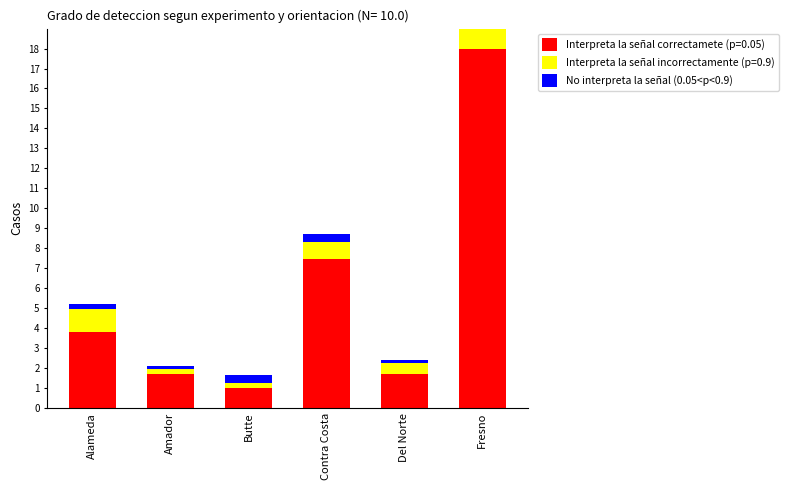

How many categories are shown in the chart?

6